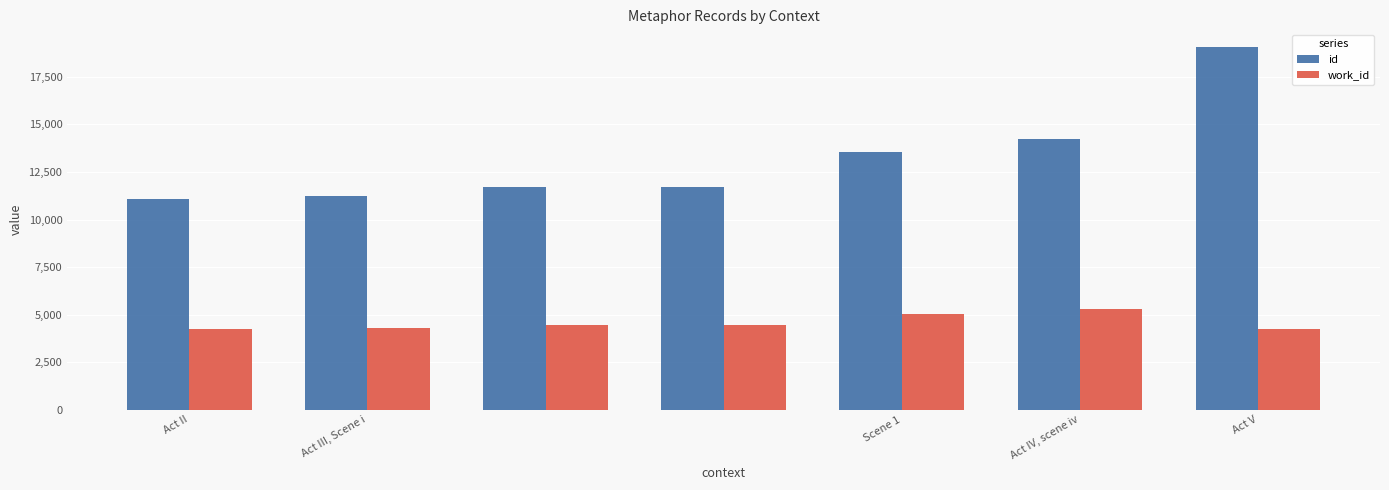

Which series has the largest total across all categories?

id